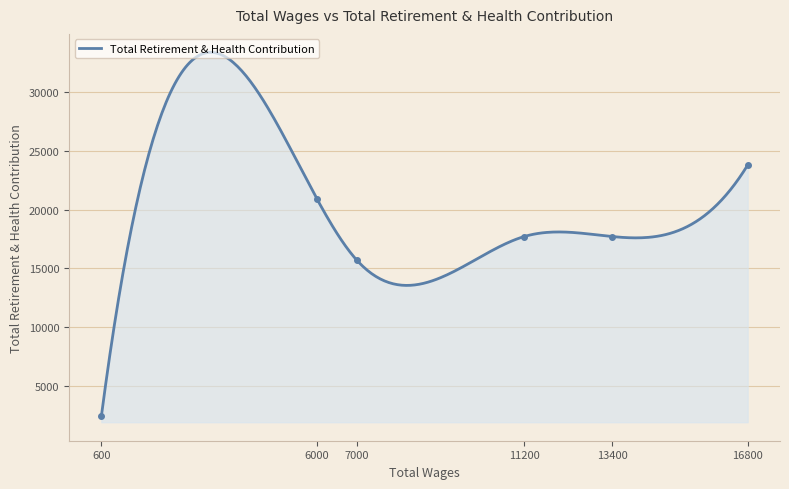

Rank the categories by value from highest to lowest.

16800.0, 6000.0, 11200.0, 13400.0, 7000.0, 600.0